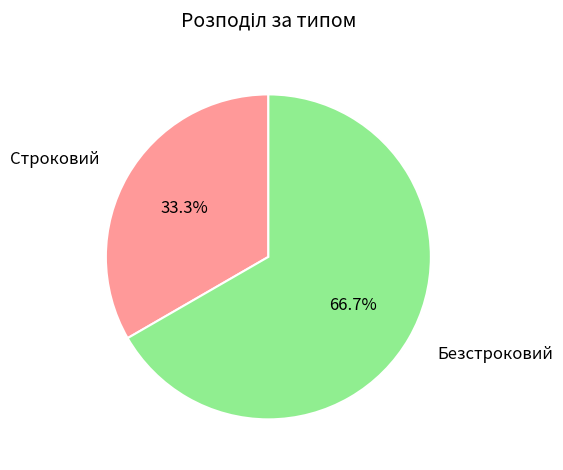

Approximately how many times larger is the value at Безстроковий compared to Строковий?

2.0